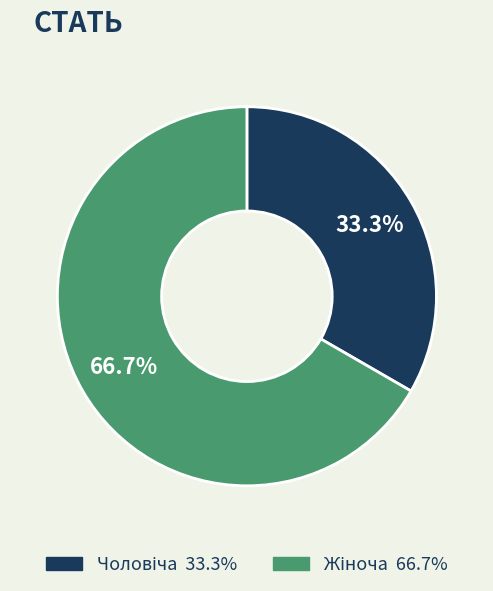

Is there a majority slice in this chart?

Yes